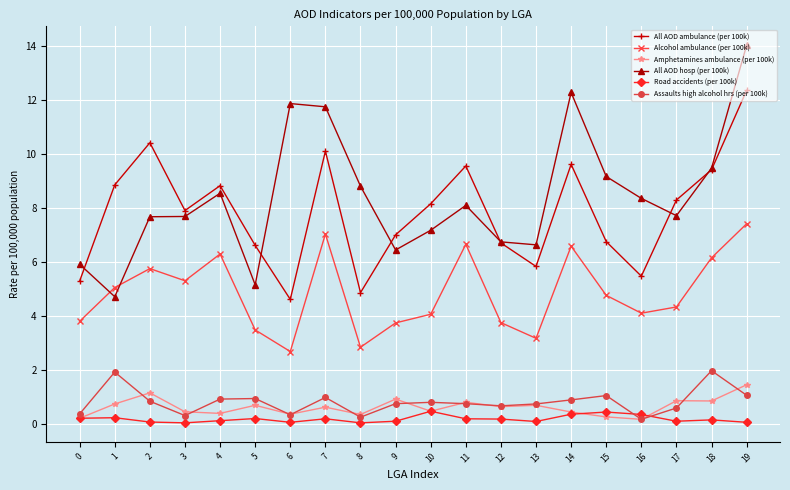

Which series has the widest spread of values?

All AOD hosp (per 100k)